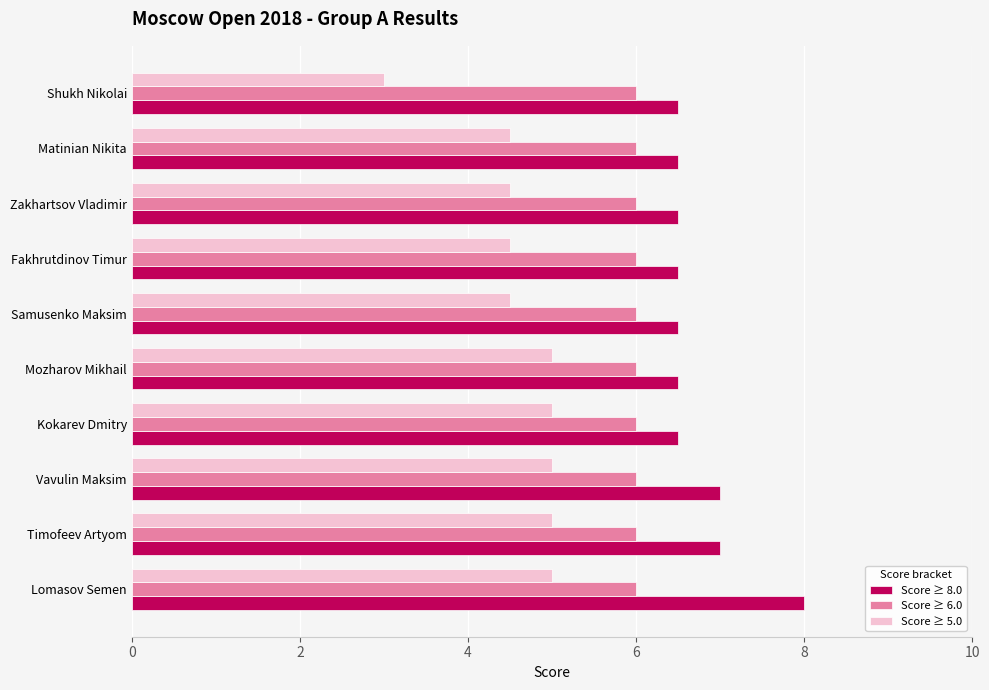

What are all the series names shown in the legend?

Score ≥ 8.0, Score ≥ 6.0, Score ≥ 5.0